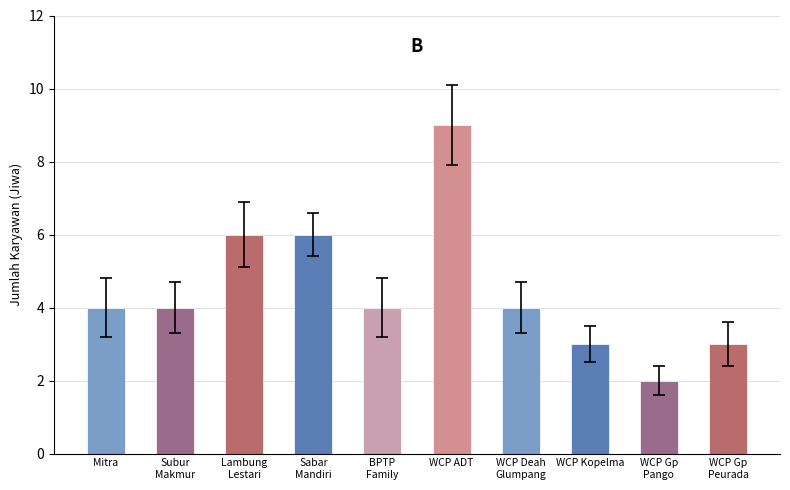

Rank the categories by value from highest to lowest.

Bank Sampah WCP ADT, Bank Sampah Lambung Lestari, Bank Sampah Sabar Mandiri, Bank Sampah Mitra, Bank Sampah Subur Makmur, Bank Sampah BPTP Family, Bank Sampah WCP Deah Glumpang, Bank Sampah WCP Kopelma Darusalam, Bank Sampah WCP Gp Peurada, Bank Sampah WCP Gp Pango